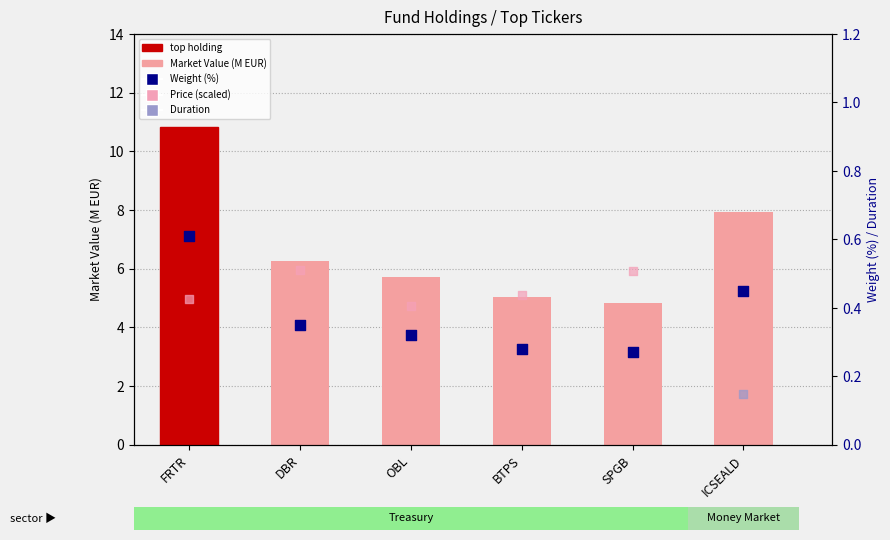

Which series contains the lowest Y value?

Duration